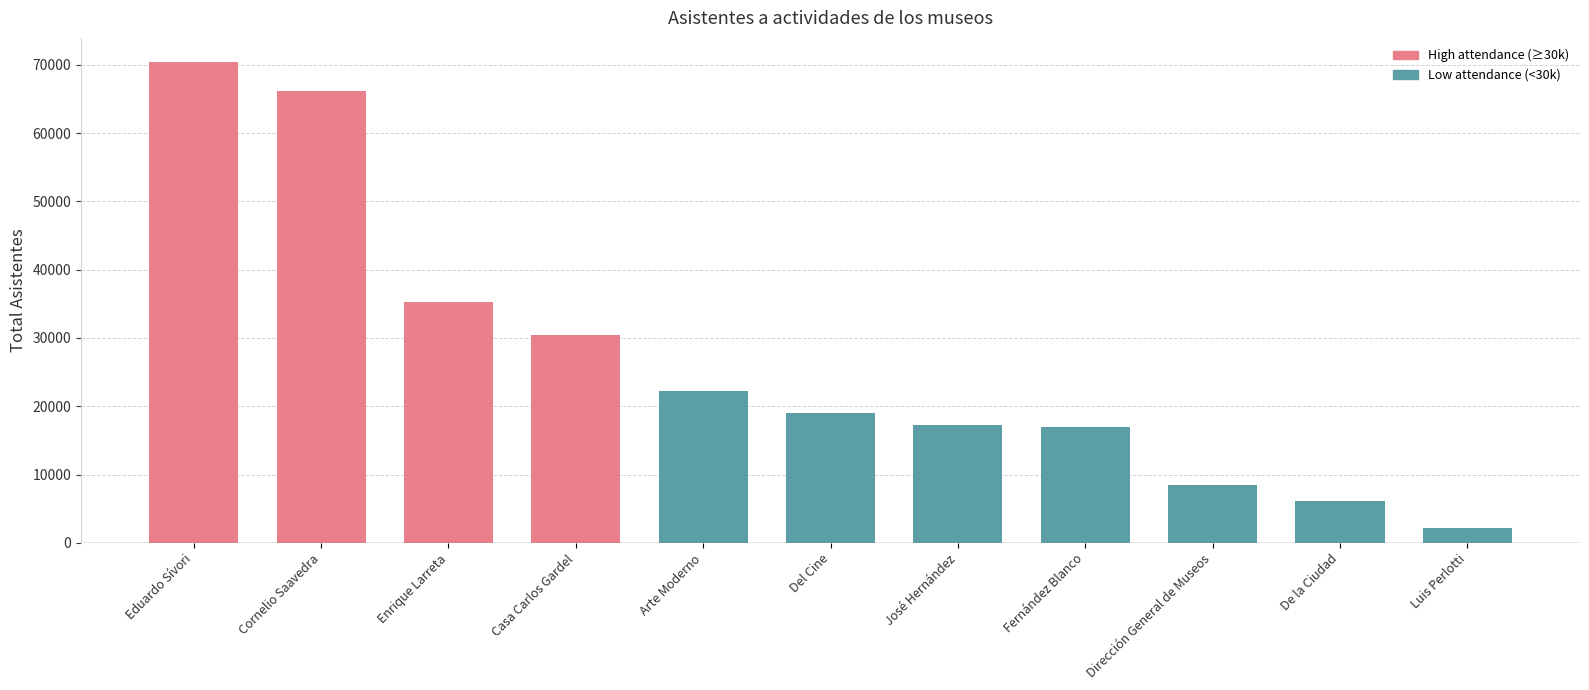

The chart shows a value of 30413 at Casa Carlos Gardel. True or false?

True